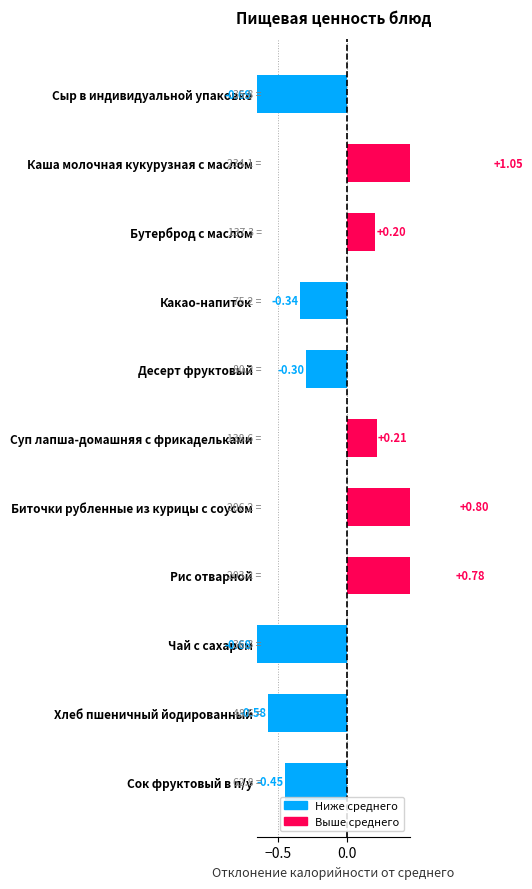

Reading left to right, extract all data points from this chart.

-0.7	1.0	0.2	-0.3	-0.3	0.2	0.8	0.8	-0.7	-0.6	-0.5